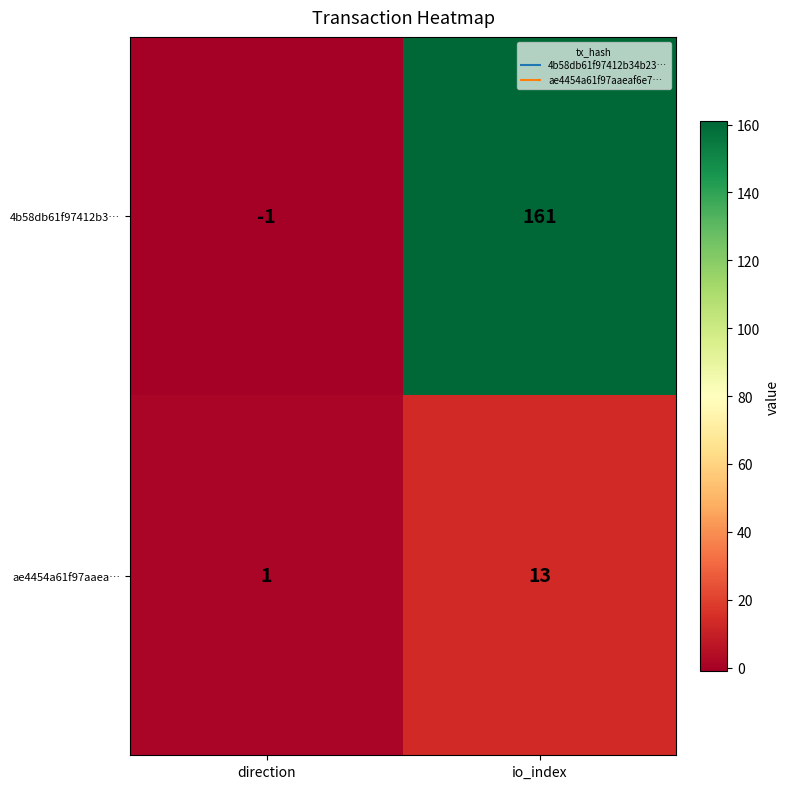

Reading left to right, list all the values displayed in this chart.

4b58db61f97412b3…: direction=-1	io_index=161
ae4454a61f97aaea…: direction=1	io_index=13